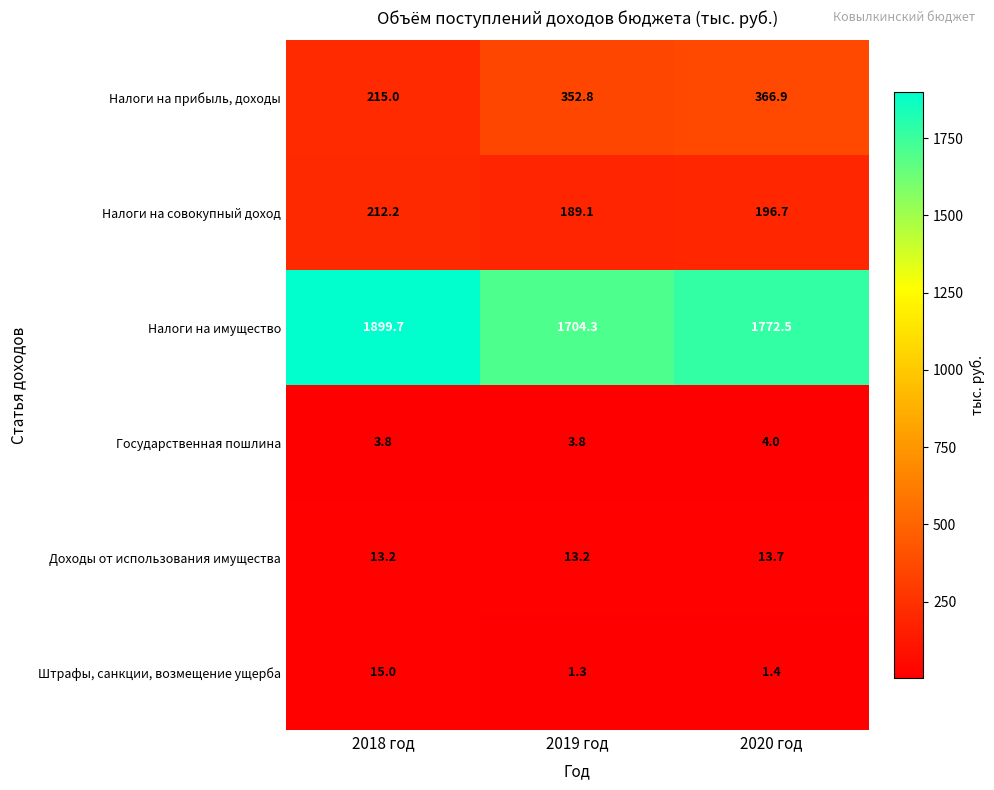

The value of Налоги на прибыль, доходы at 2020 год is 186.5. True or false?

False